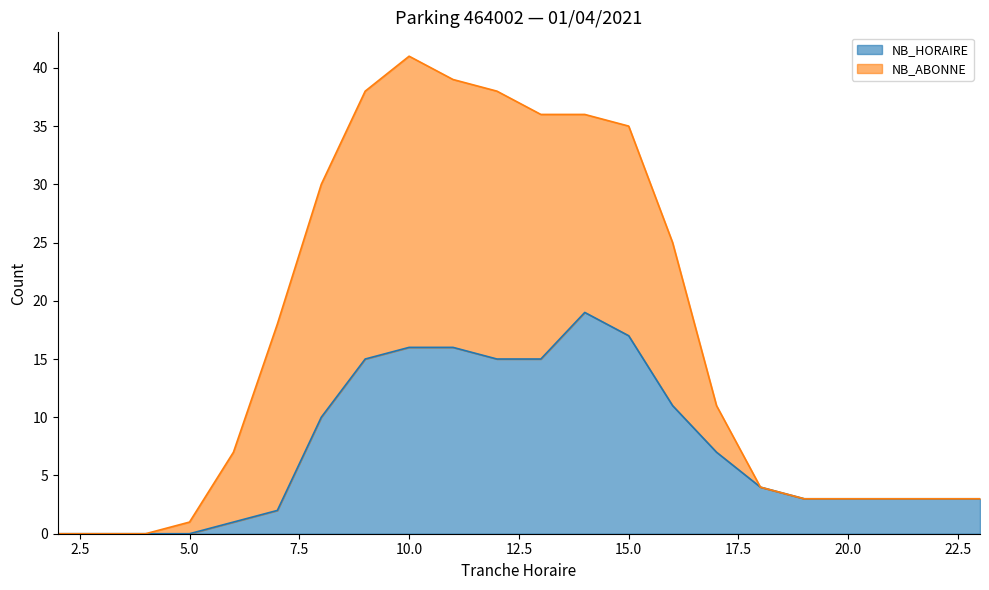

What is the change in value from 15 to 18?

-13